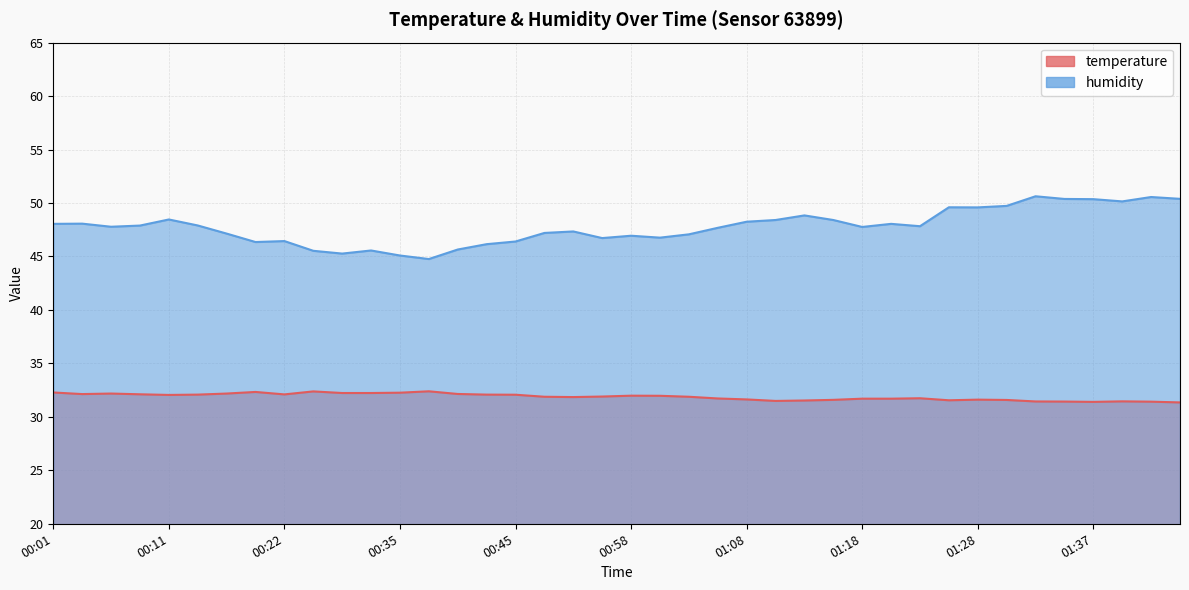

The humidity series shows 47.8 at 01:18. True or false?

True